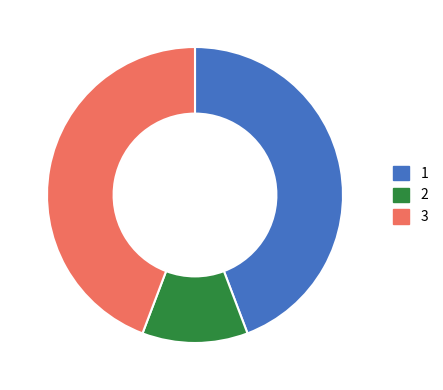

How many segments does this pie chart have?

3